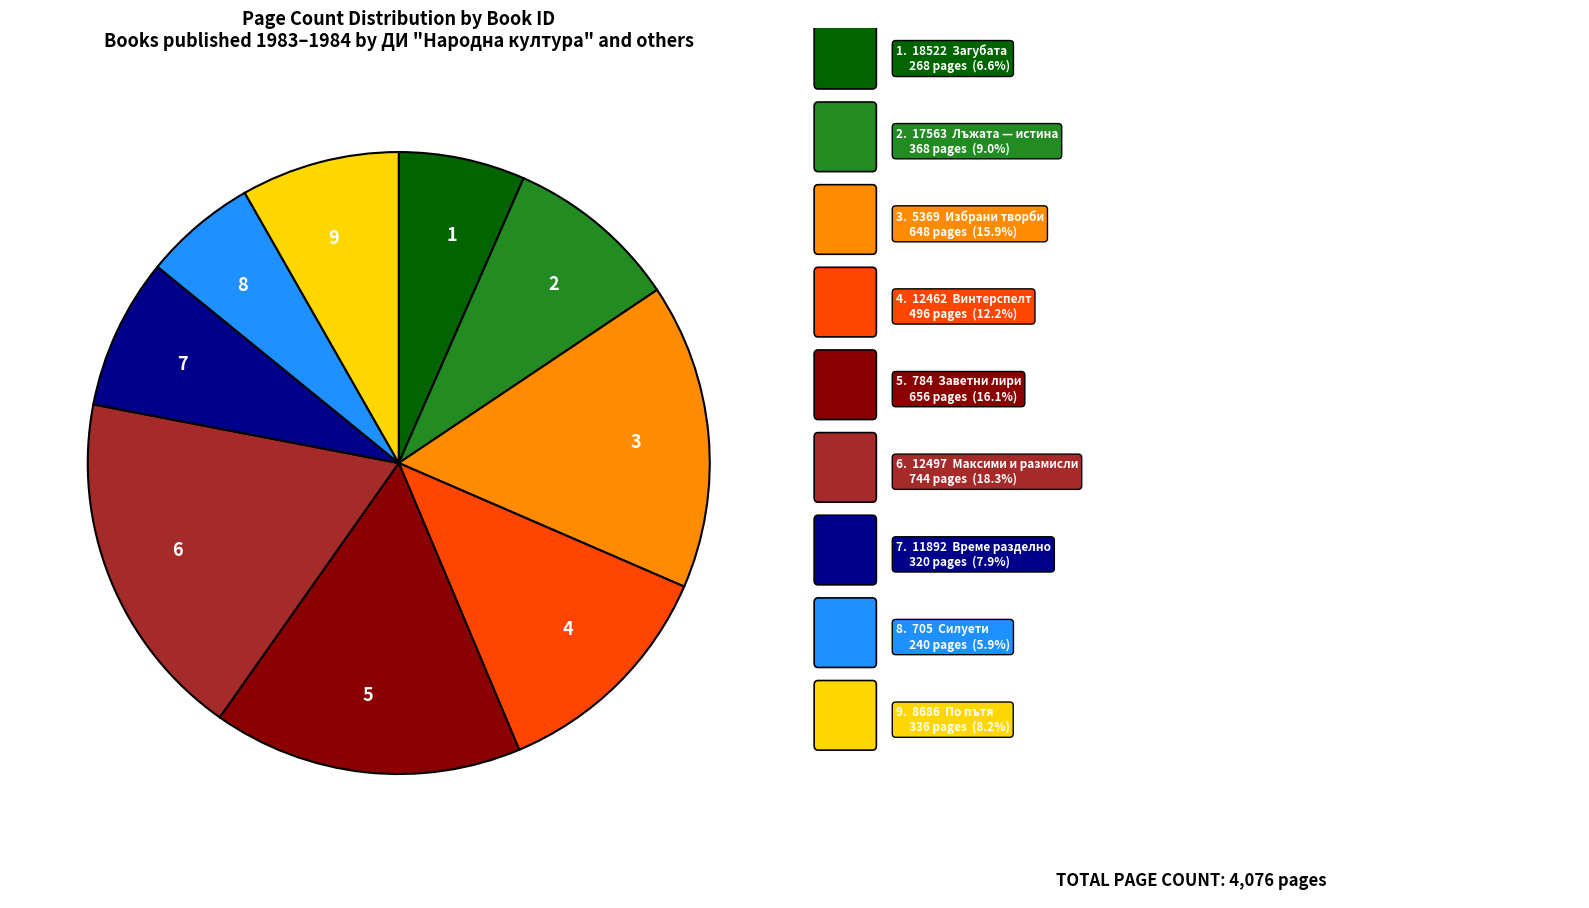

What is the smallest slice in the pie chart?

8